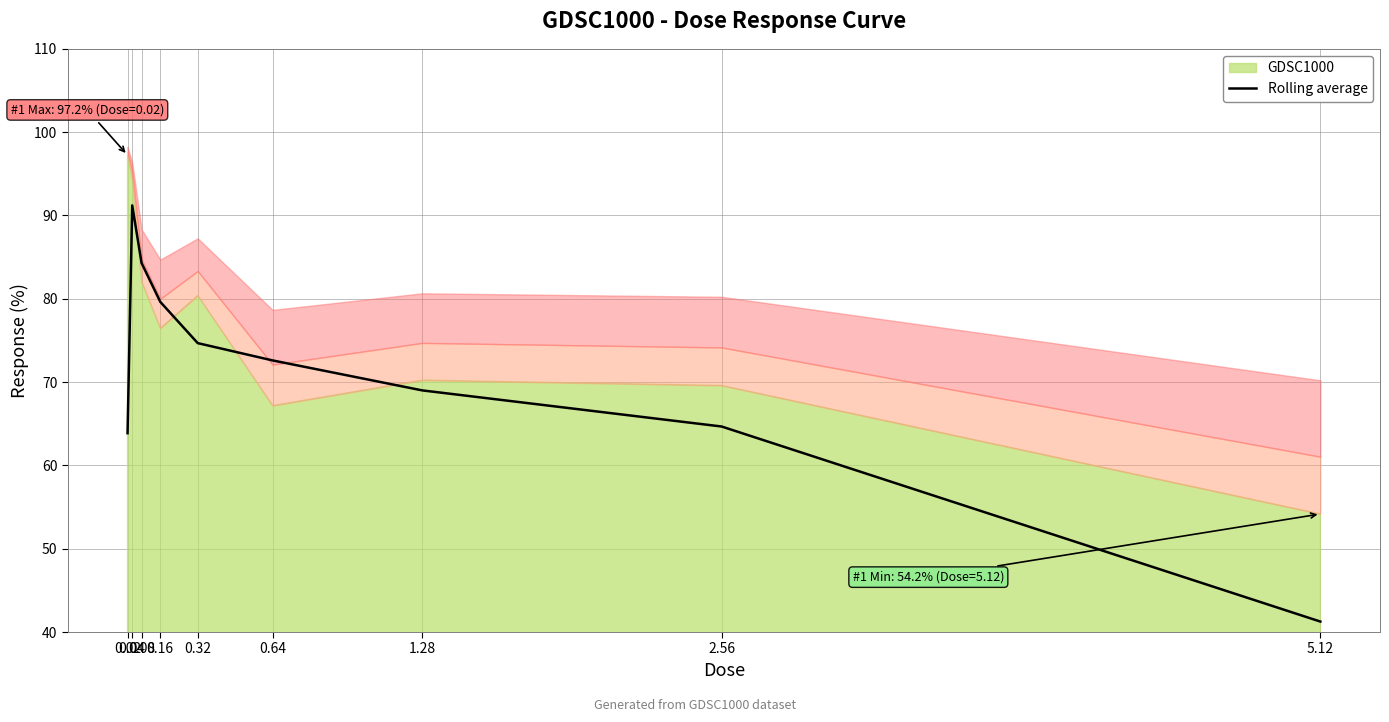

Reading right to left, list all the values displayed in this chart.

5.12=41.3	2.56=64.7	1.28=69.0	0.64=72.6	0.32=74.7	0.16=79.6	0.08=84.3	0.04=91.2	0.02=63.9